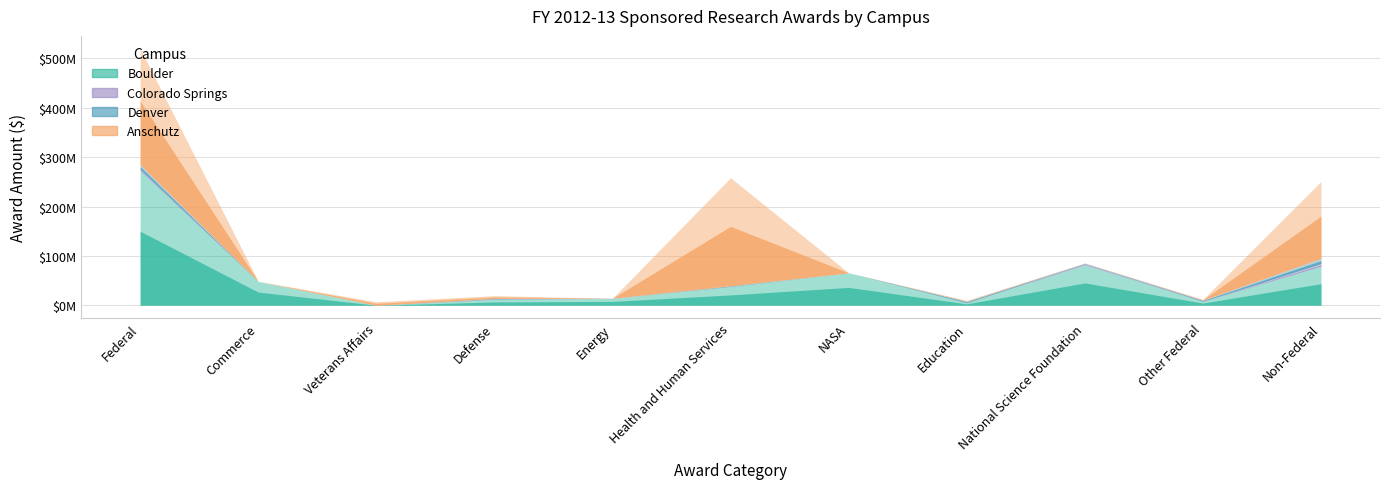

What is the difference between the highest and lowest values at Non-Federal?

150868861.2